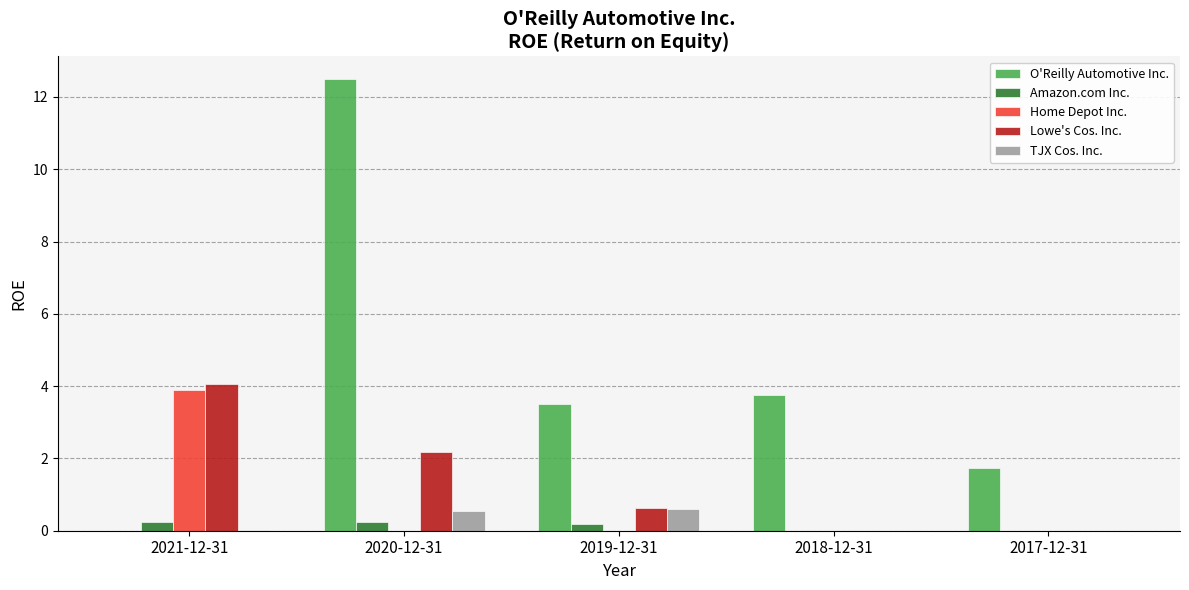

Which series changed the most between 2020-12-31 and 2017-12-31?

O'Reilly Automotive Inc.